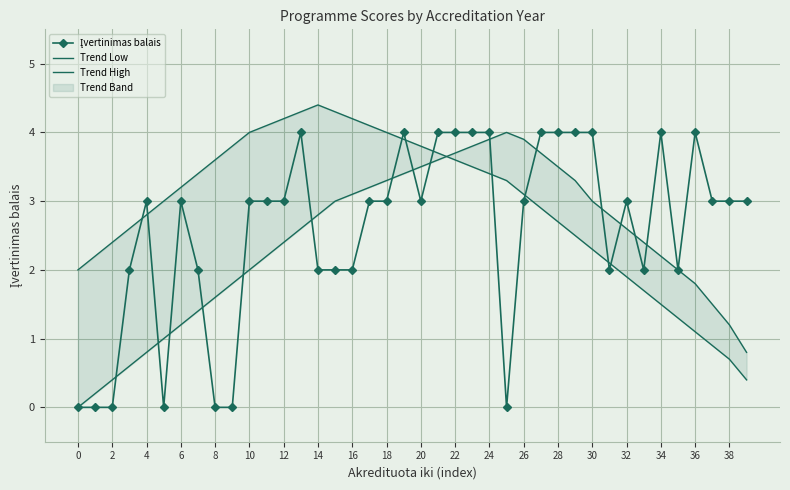

Which series has the widest spread of values?

Įvertinimas balais